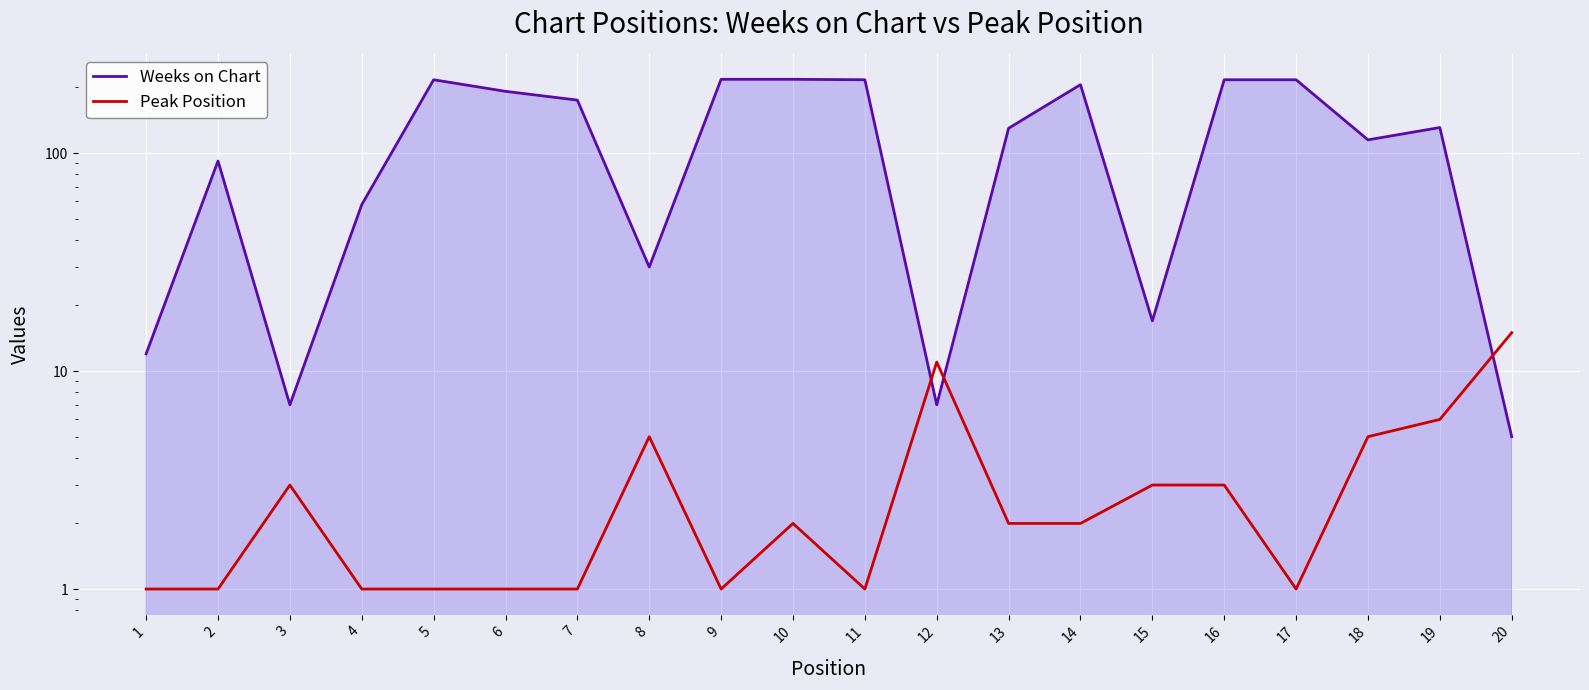

Which series changed the most between 4 and 16?

Weeks on Chart